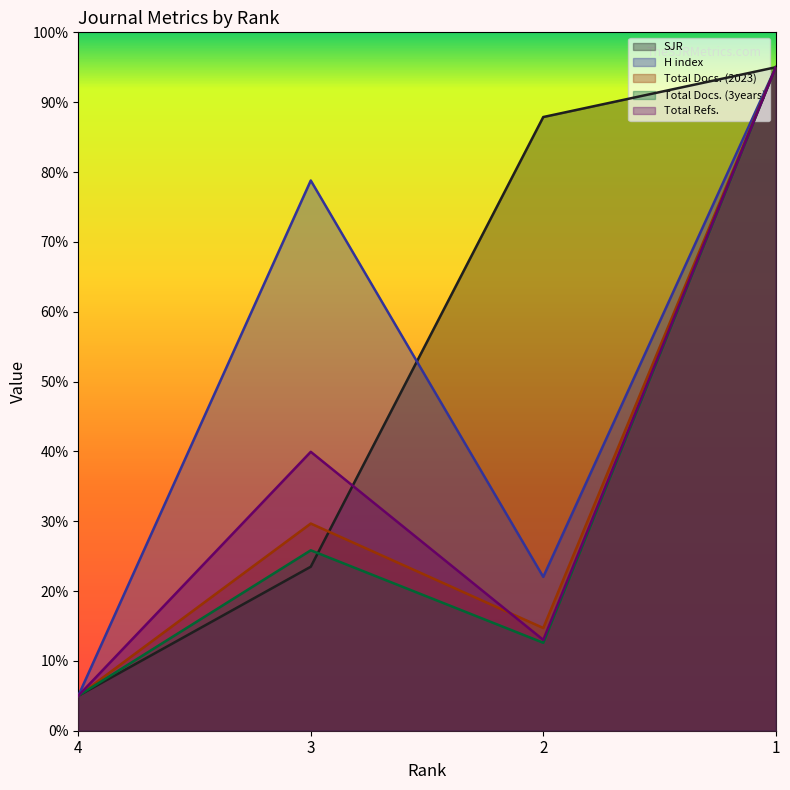

Reading left to right, list all the values displayed in this chart.

SJR: 4=5.0	3=23.5	2=87.9	1=95.0
H index: 4=5.0	3=78.8	2=22.0	1=95.0
Total Docs. (2023): 4=5.0	3=29.7	2=14.7	1=95.0
Total Docs. (3years): 4=5.0	3=25.8	2=12.6	1=95.0
Total Refs.: 4=5.0	3=39.9	2=13.0	1=95.0